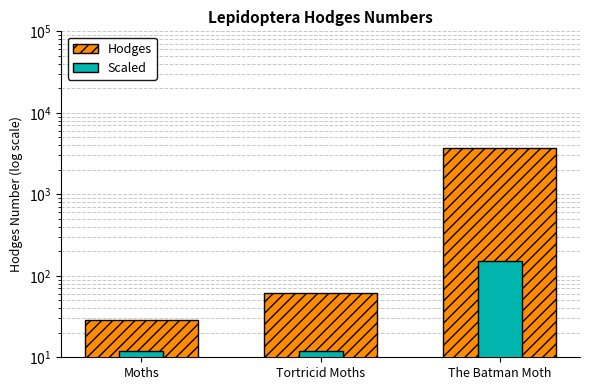

At how many categories does at least one series exceed 529?

1